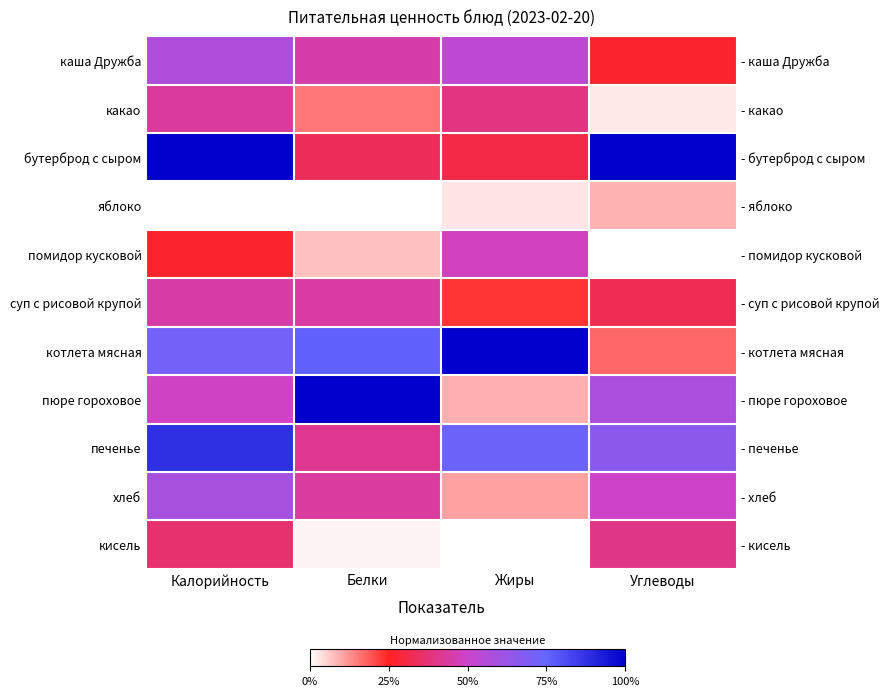

Is it true that какао equals 0.2 at Белки?

True